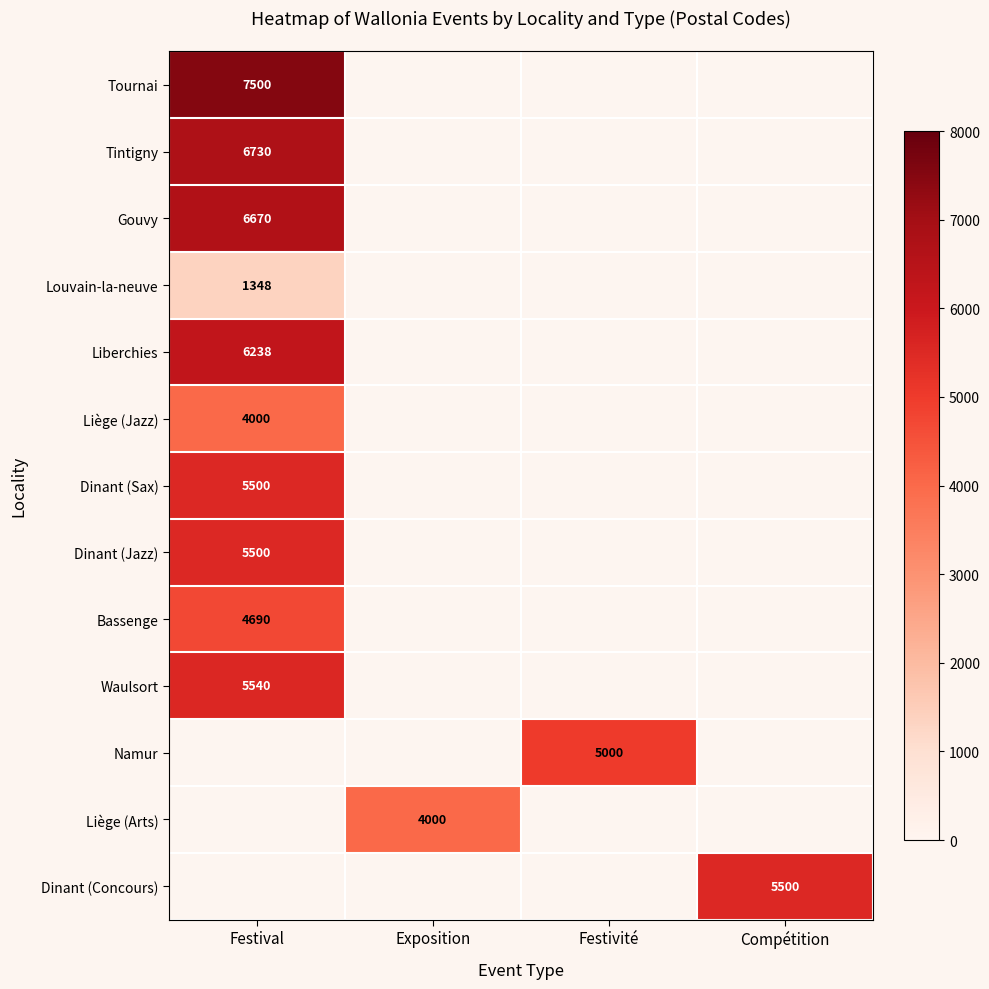

Is it true that Louvain-la-neuve equals 1919.0 at Festival?

False